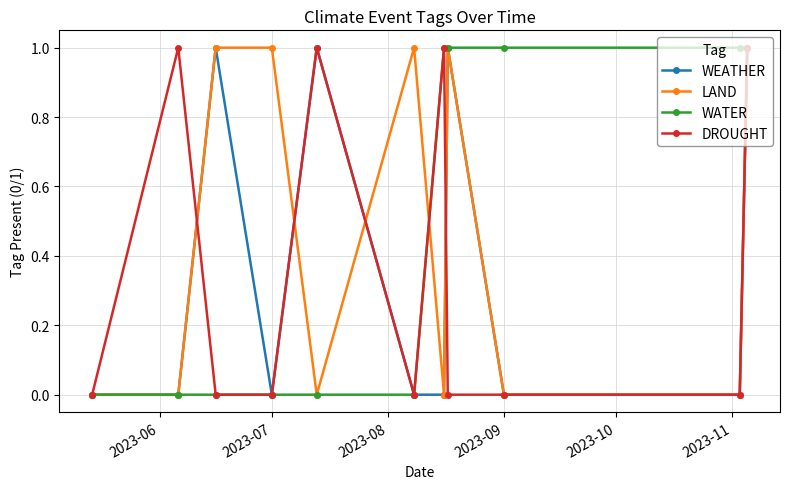

True or false: DROUGHT has more than 2 points higher than both neighbors.

True